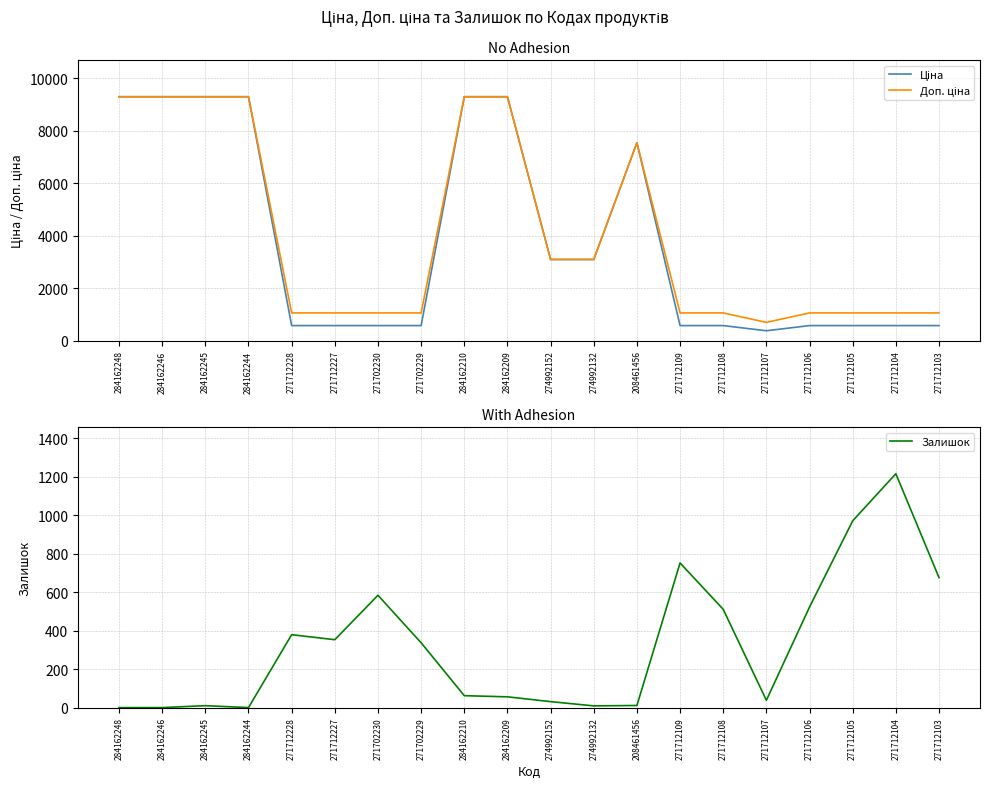

How many data points in Залишок are above 337?

9